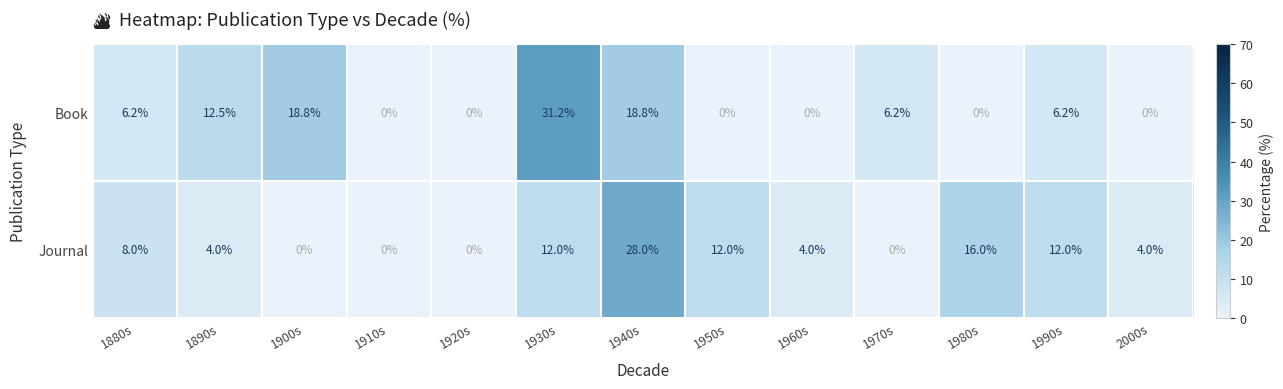

Reading left to right, transcribe all the data shown in this chart.

Book: 1880s=6.2	1890s=12.5	1900s=18.8	1910s=0.0	1920s=0.0	1930s=31.2	1940s=18.8	1950s=0.0	1960s=0.0	1970s=6.2	1980s=0.0	1990s=6.2	2000s=0.0
Journal: 1880s=8.0	1890s=4.0	1900s=0.0	1910s=0.0	1920s=0.0	1930s=12.0	1940s=28.0	1950s=12.0	1960s=4.0	1970s=0.0	1980s=16.0	1990s=12.0	2000s=4.0